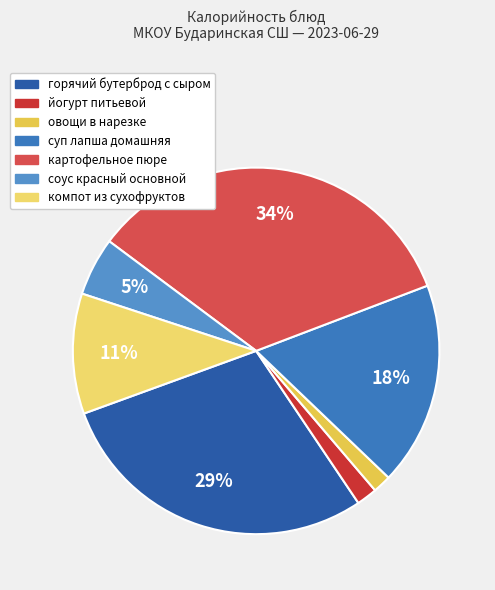

To the nearest percent, what percentage of the pie is суп лапша домашняя?

18%